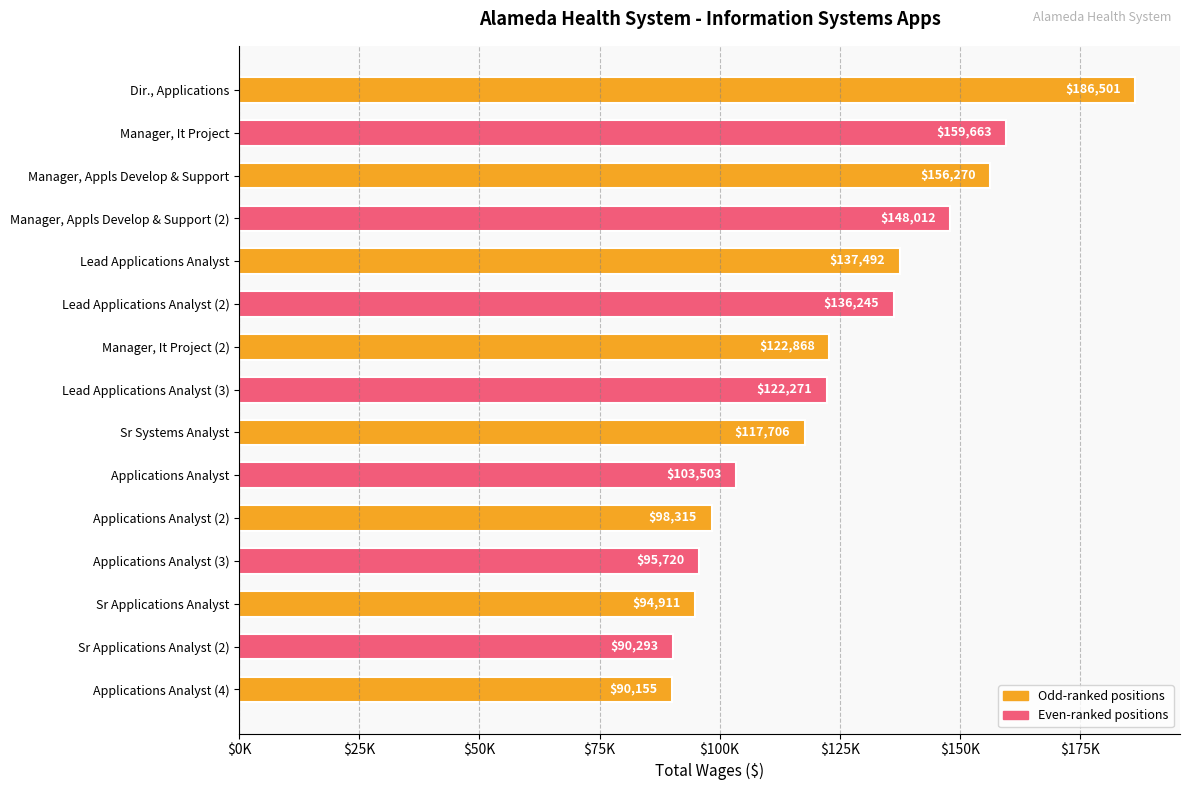

What is the difference between the maximum and second lowest values?

96208